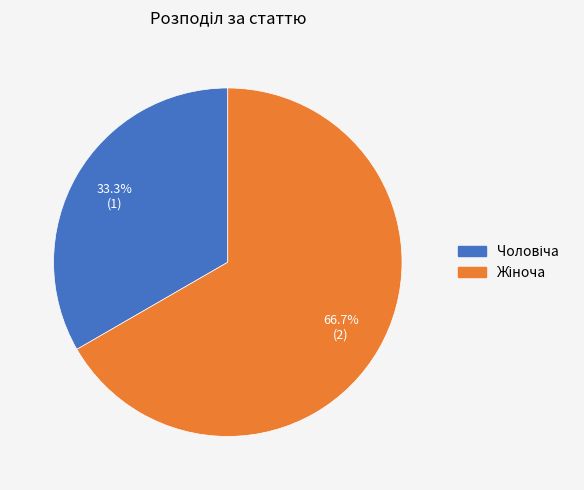

Does any single category account for the majority?

Yes